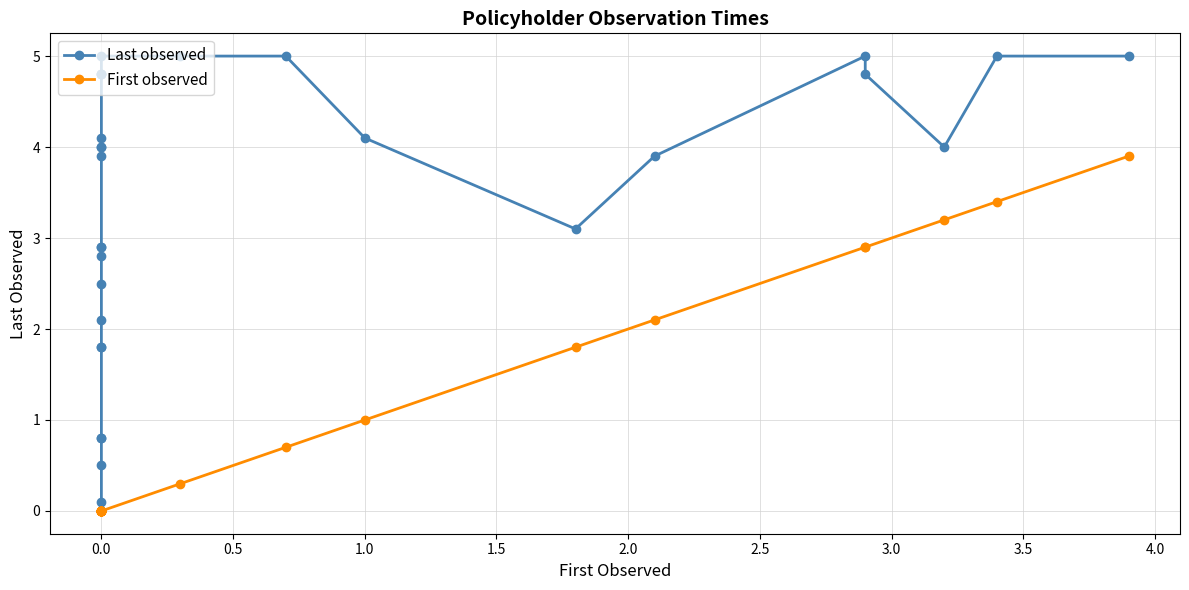

True or false: First observed has a value of 0.0 at 0.0.

True